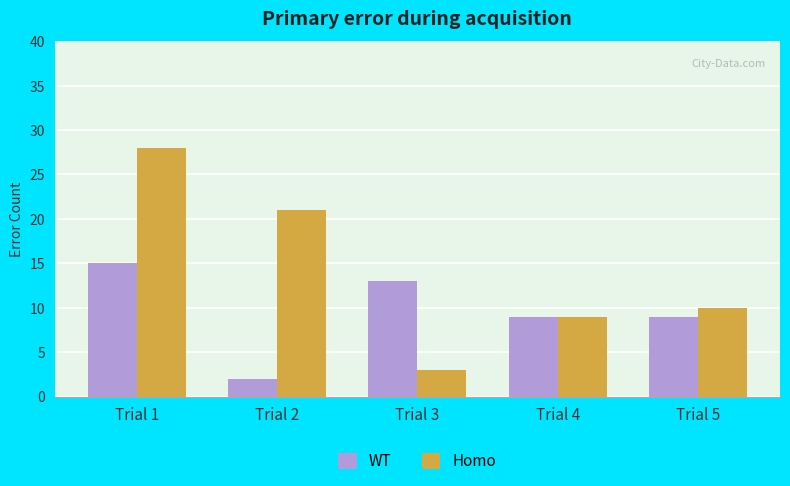

What is the sum of the Homo values at Trial 3 and Trial 2?

24